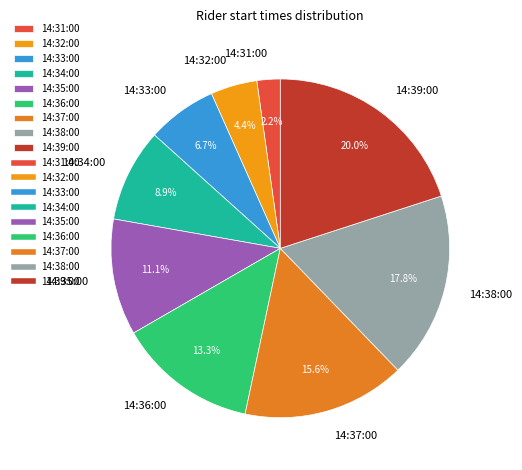

To the nearest percent, what is the combined percentage of 14:32:00 and 14:35:00?

16%